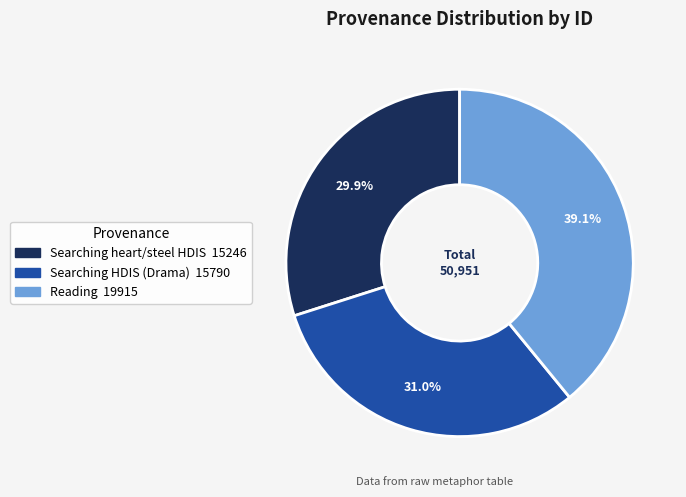

Does any single category account for the majority?

No